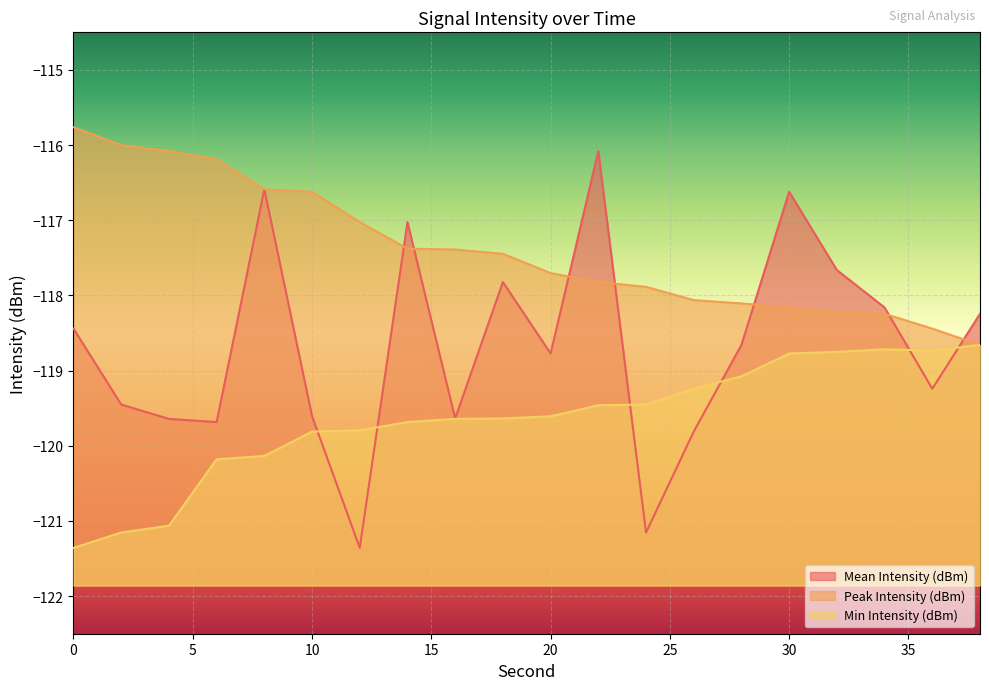

Is it true that Peak Intensity (dBm) equals -118.1 at 26?

True